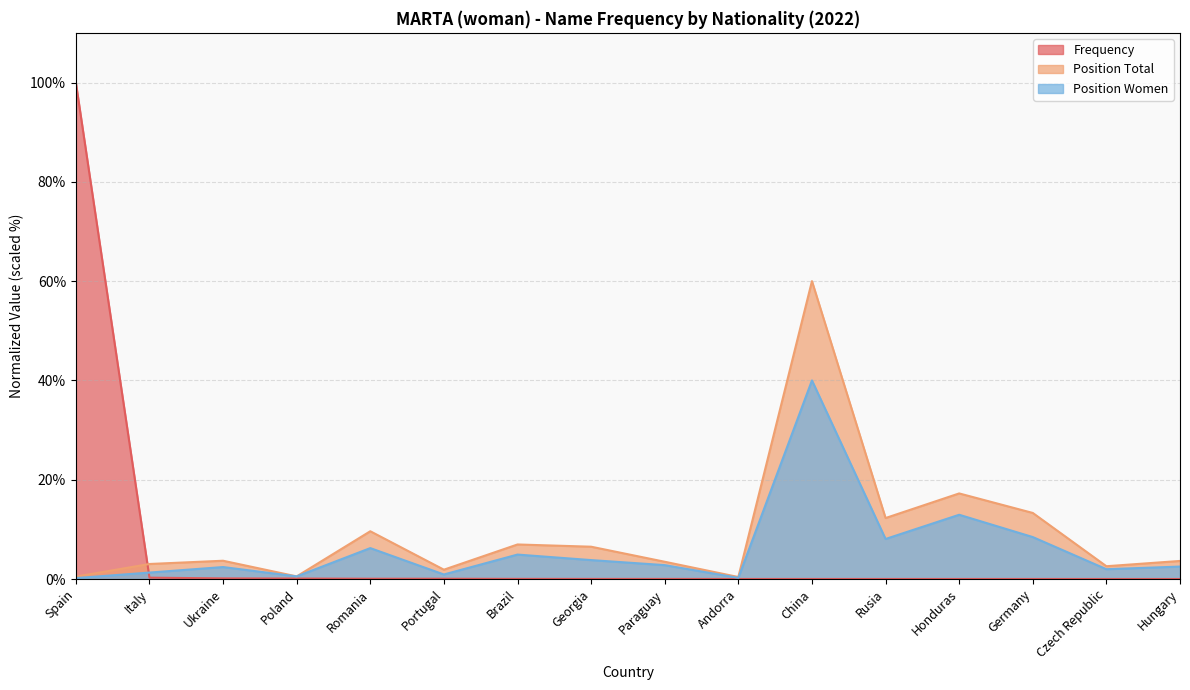

What is the sum of the Position Women values at Romania and Poland?

6.8